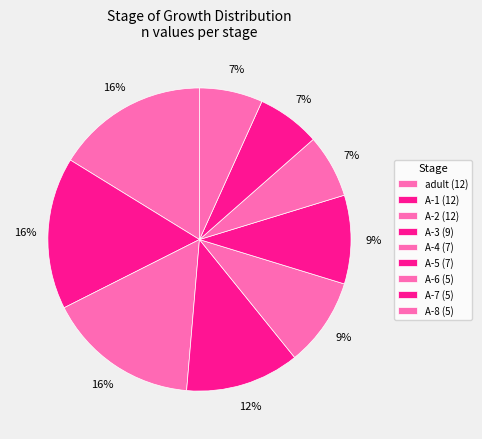

How many segments does this pie chart have?

9